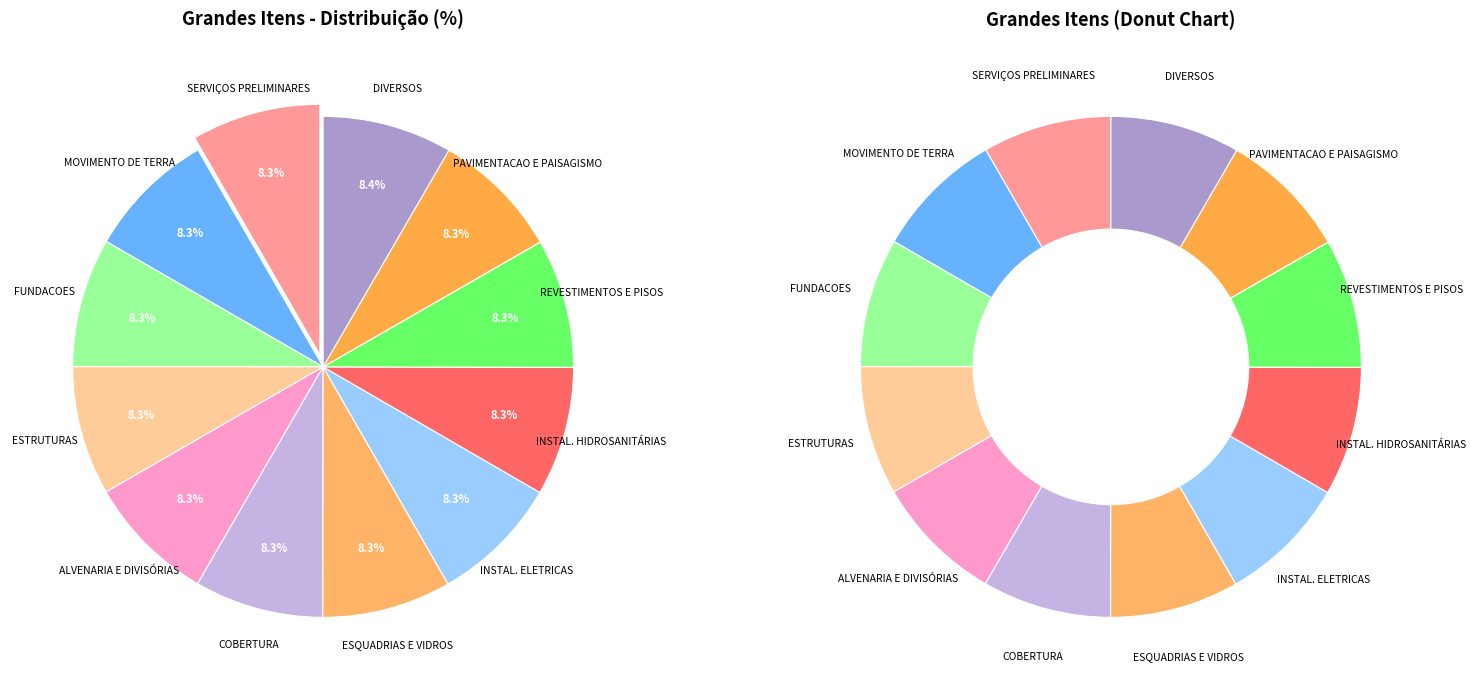

Do REVESTIMENTOS E PISOS and INSTAL. HIDROSANITÁRIAS together represent more than half of the pie?

No